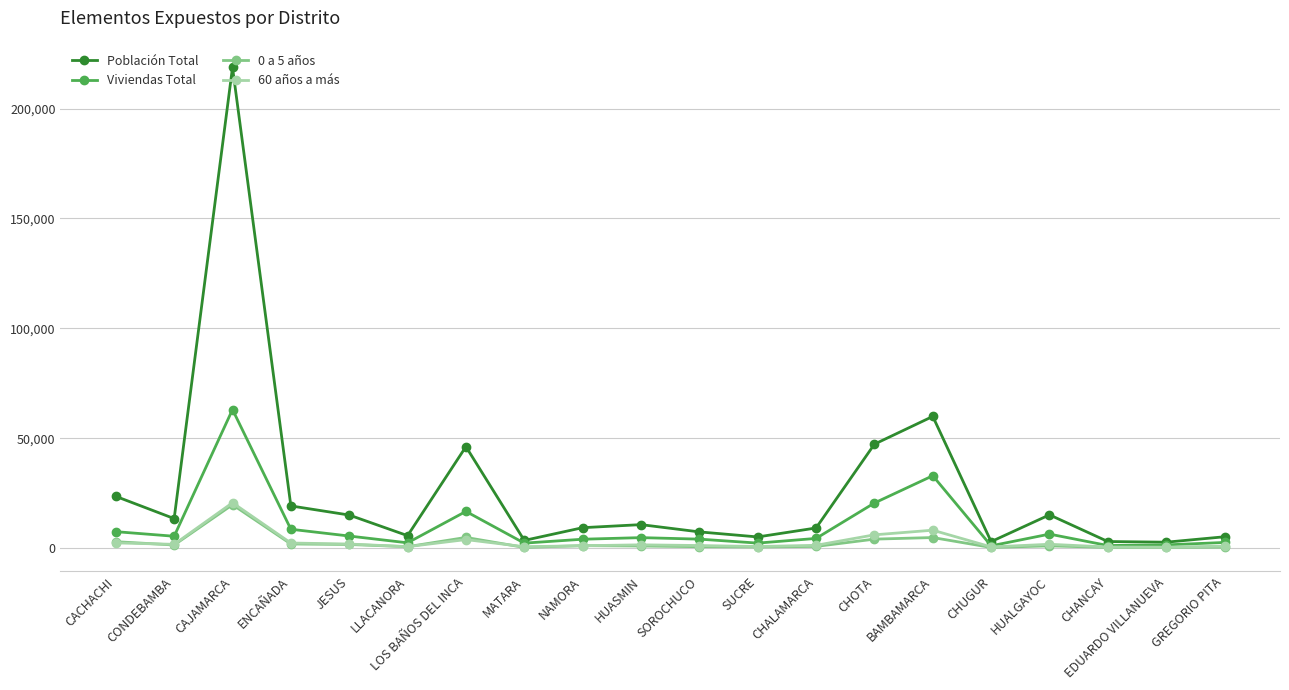

How many series are shown in this chart?

4